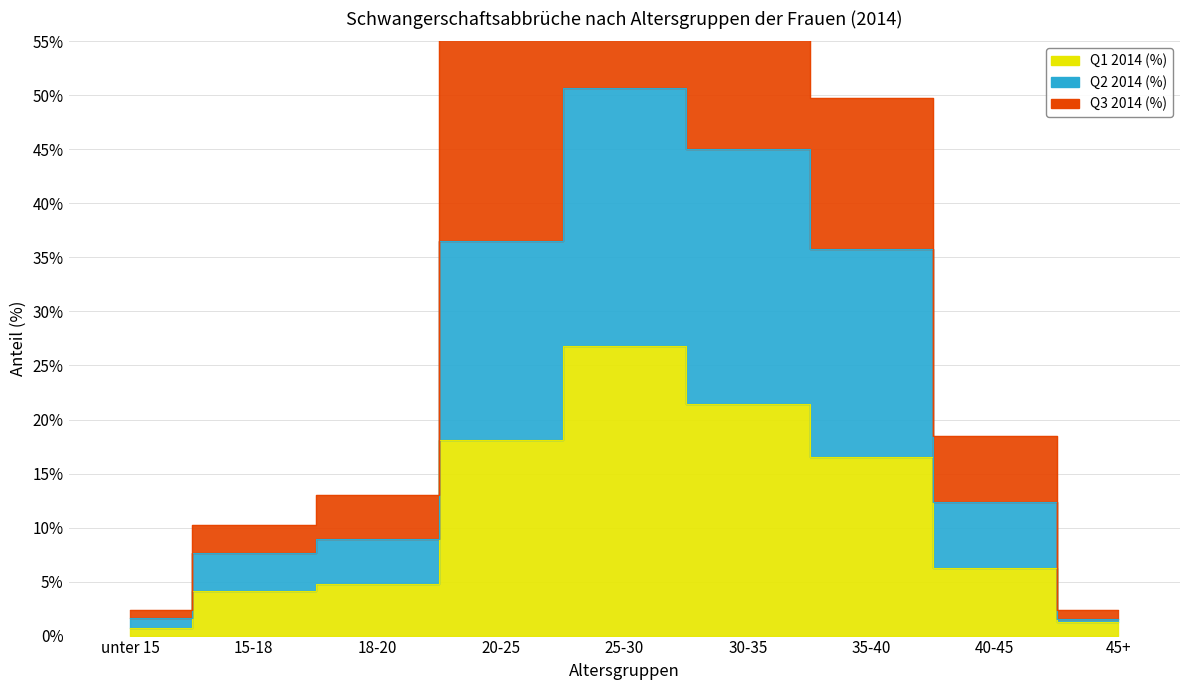

What is the minimum value shown in the chart?

0.7